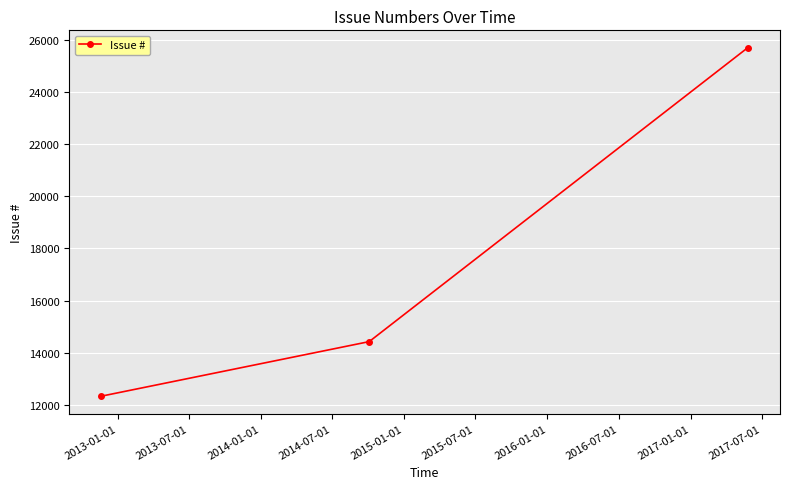

How many series are shown in this chart?

1